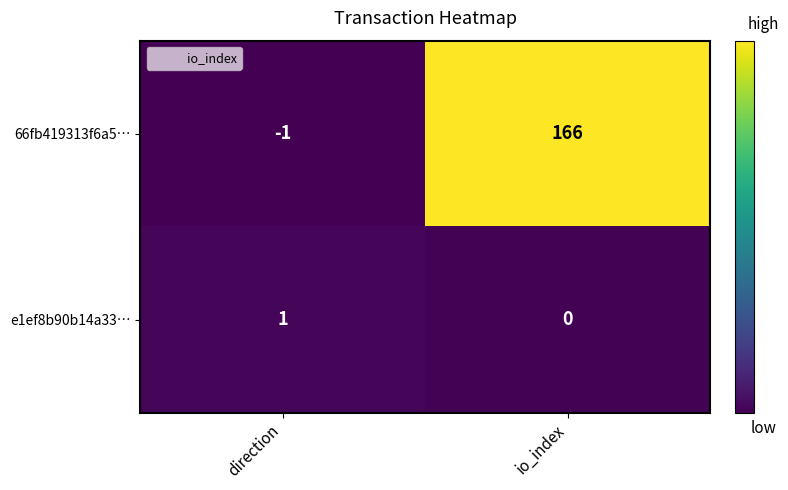

List the series in order of their peak value, lowest first.

e1ef8b90b14a33…, 66fb419313f6a5…